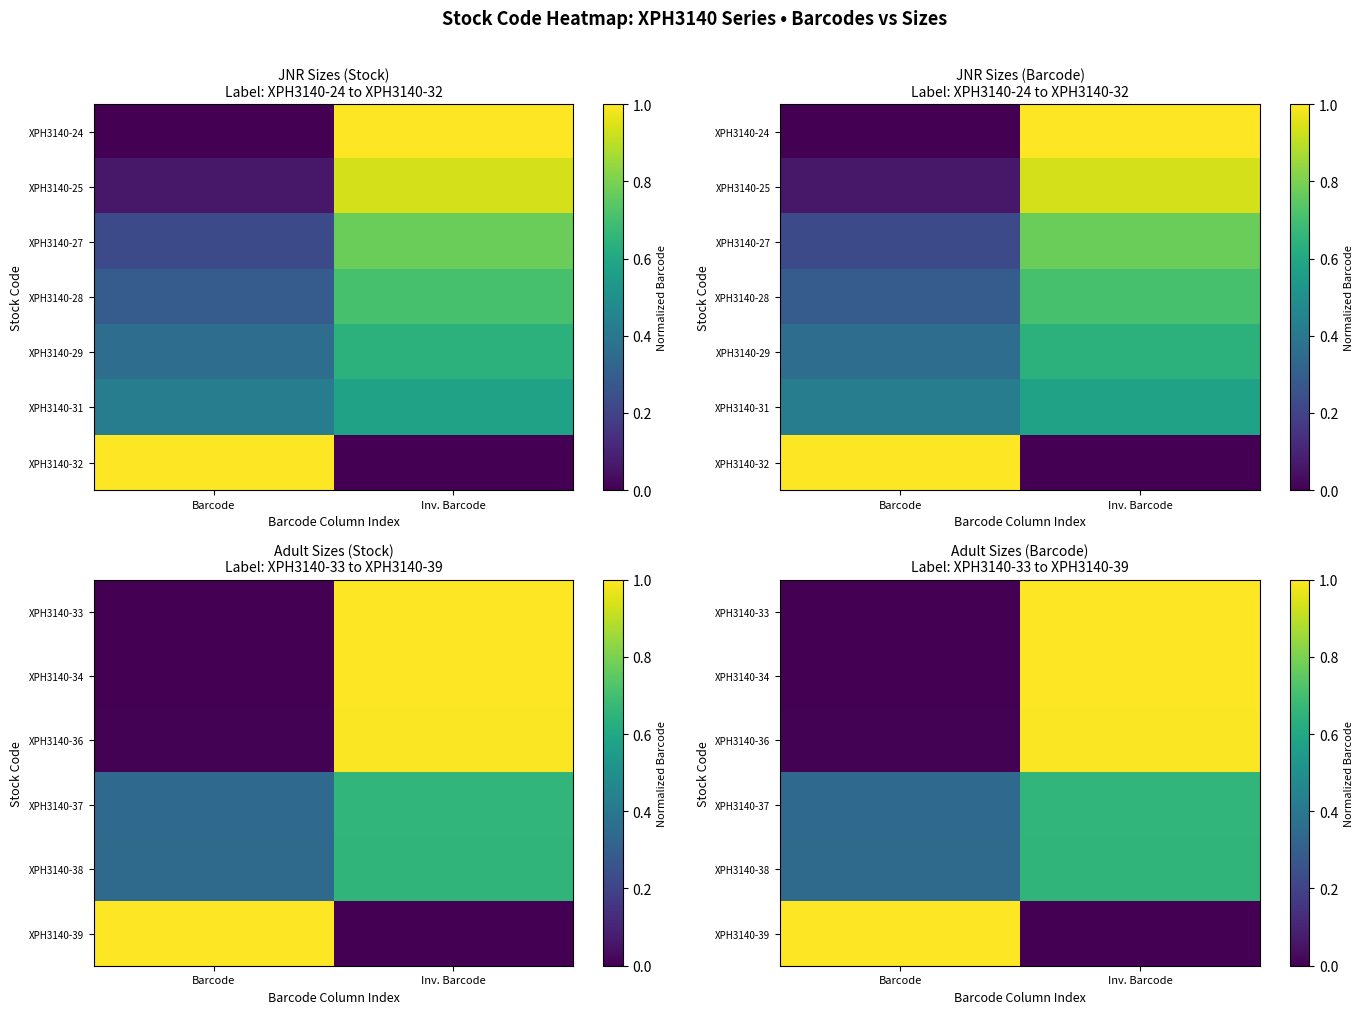

At which category is the sum across all series the highest?

Inv. Barcode